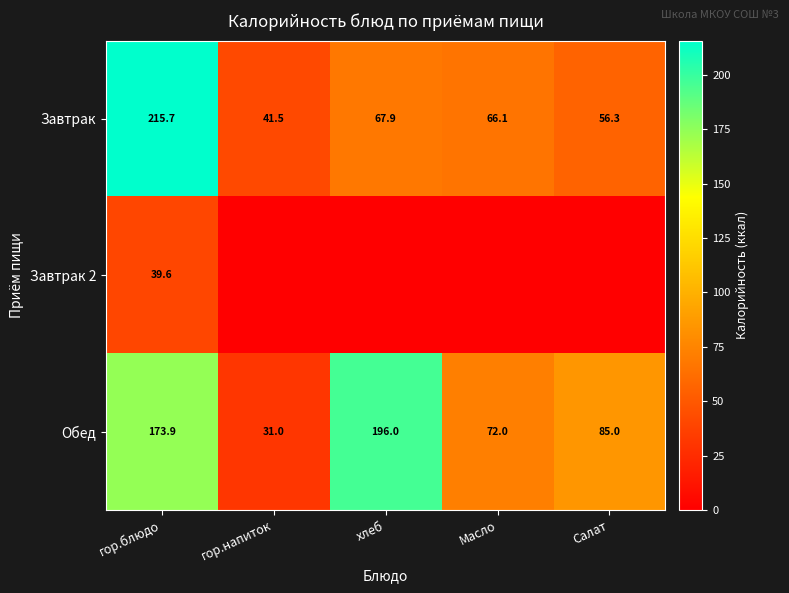

At which label is Обед closest to 113?

Салат